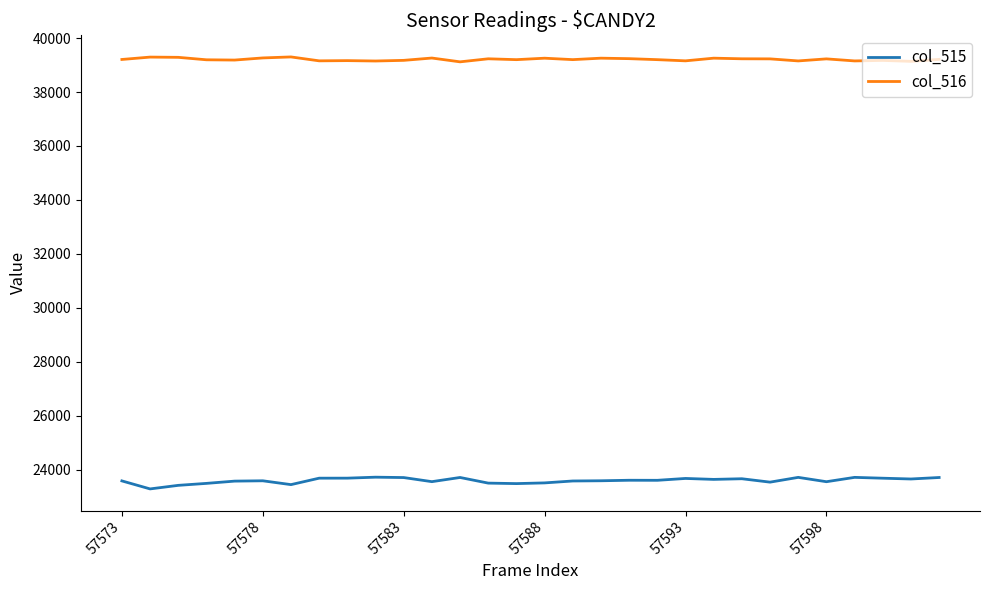

Which series has the widest spread of values?

col_515